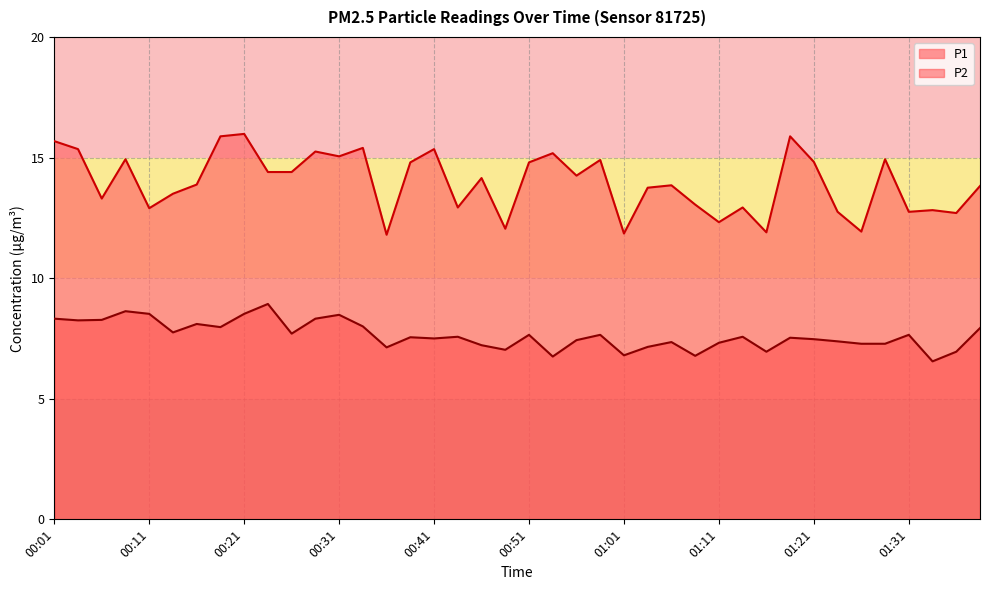

Between 00:29 and 01:29, which series saw the biggest shift?

P2